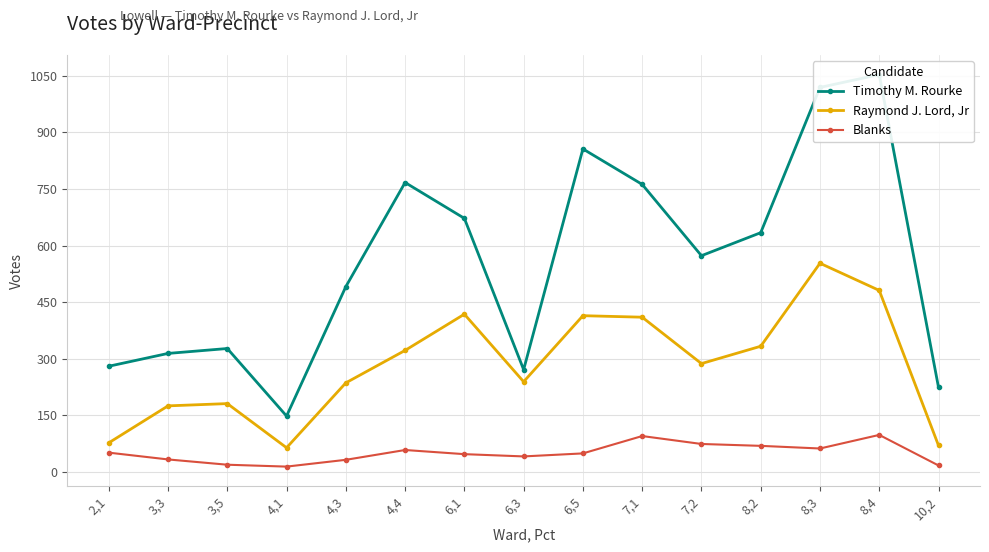

True or false: Blanks has a value of 8 at 3,5.

False